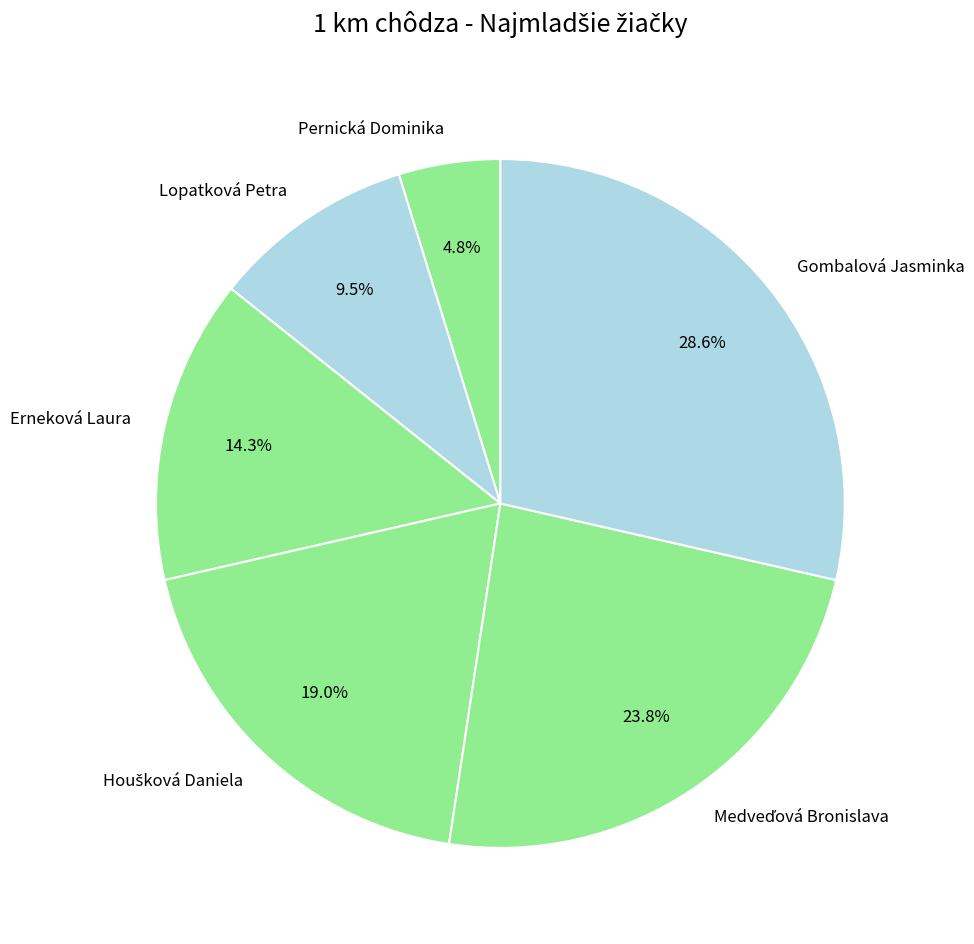

What portion of the pie excludes Pernická Dominika?

95.2%